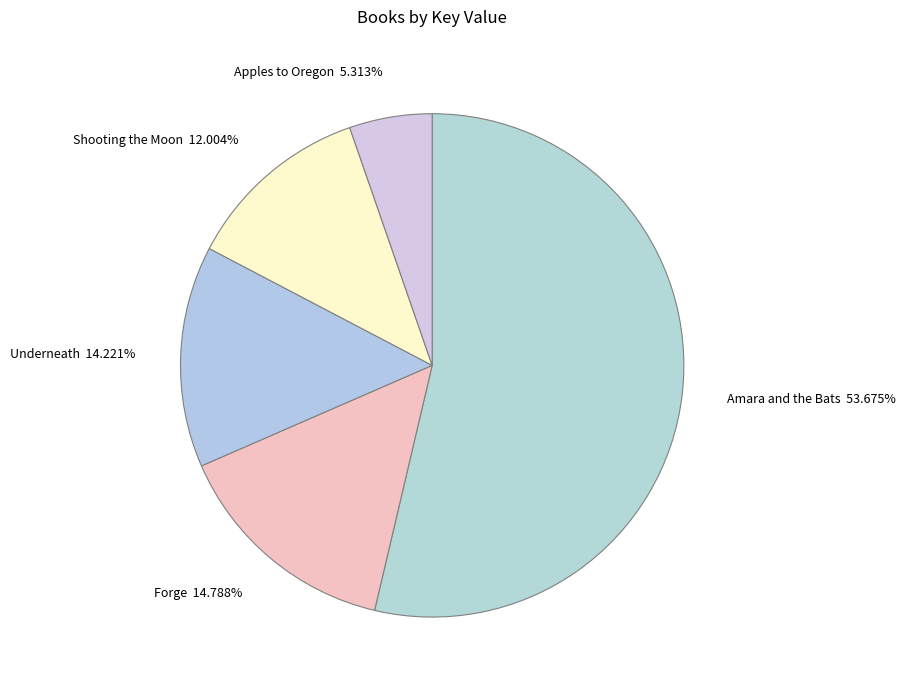

Count the number of slices in the pie.

5